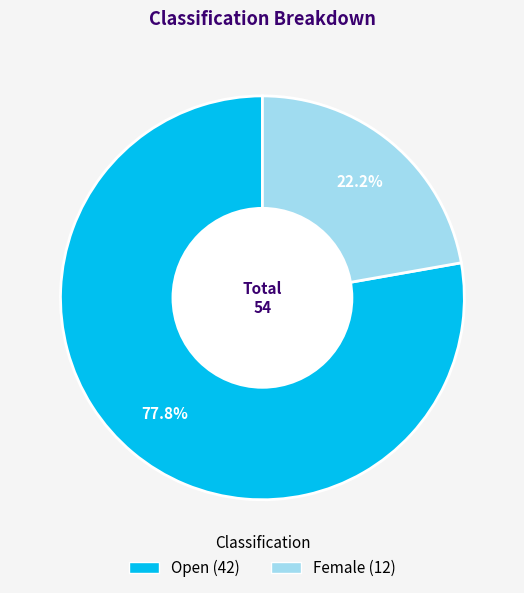

To the nearest percent, what portion does Open represent?

78%